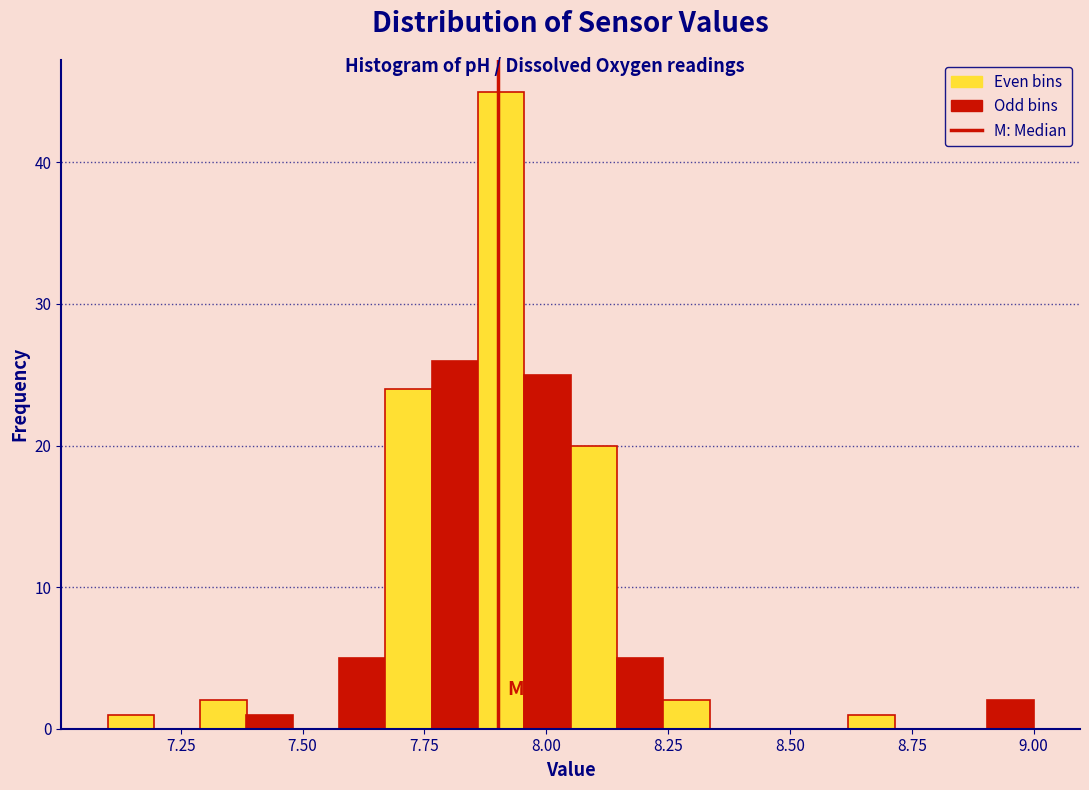

Around what value on the x-axis is the tallest bar? Give the approximate position of its centre, as read against the axis.

7.90